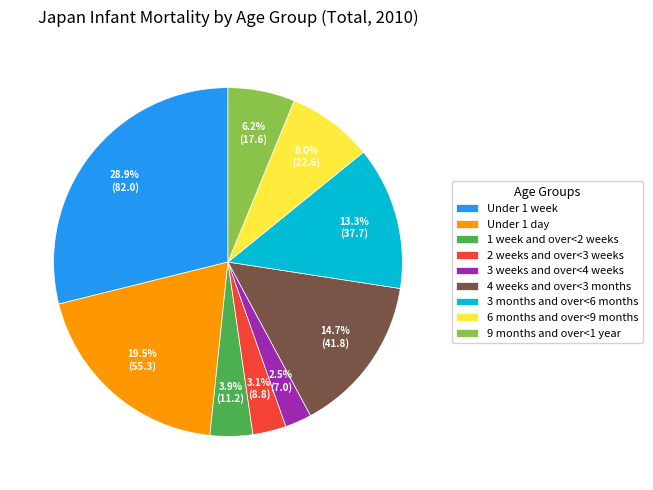

Does 4 weeks and over<3 months account for over 50% of the chart?

No